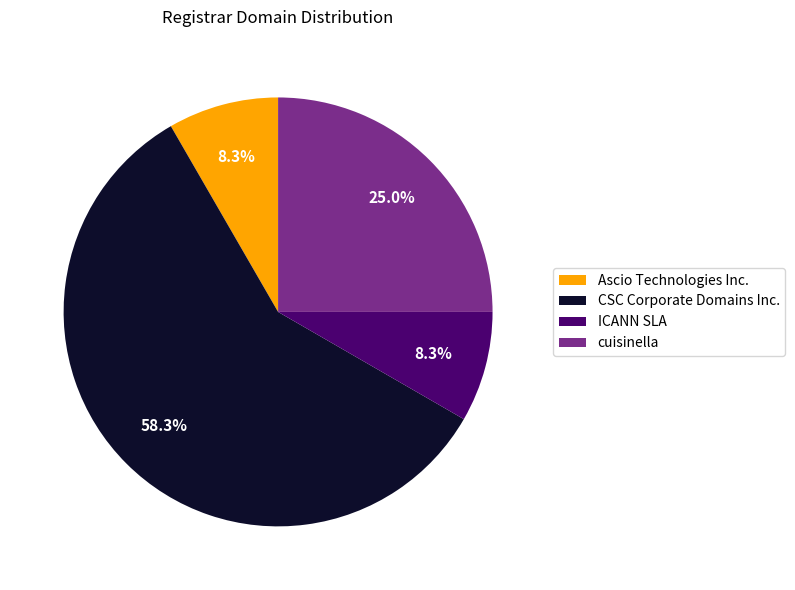

To the nearest percent, what is the combined percentage of CSC Corporate Domains Inc. and cuisinella?

83%